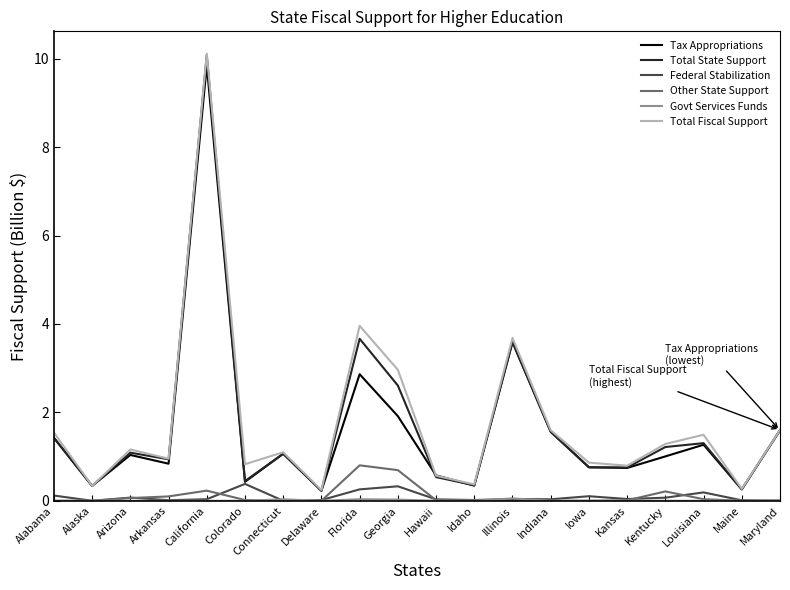

What is the greatest value displayed?

10.1